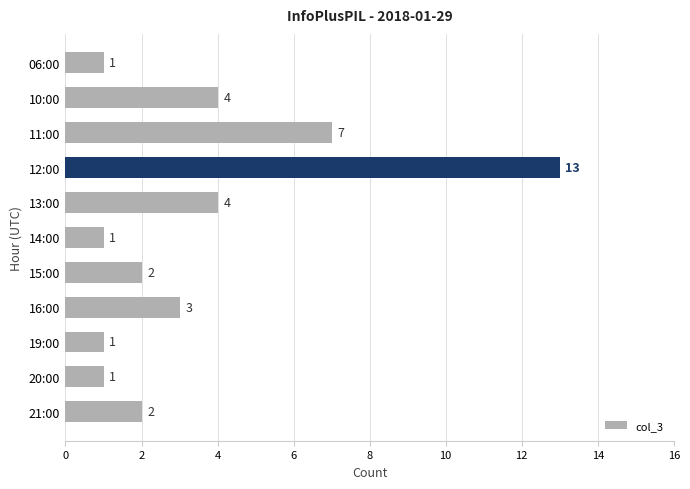

What is the greatest value displayed?

13